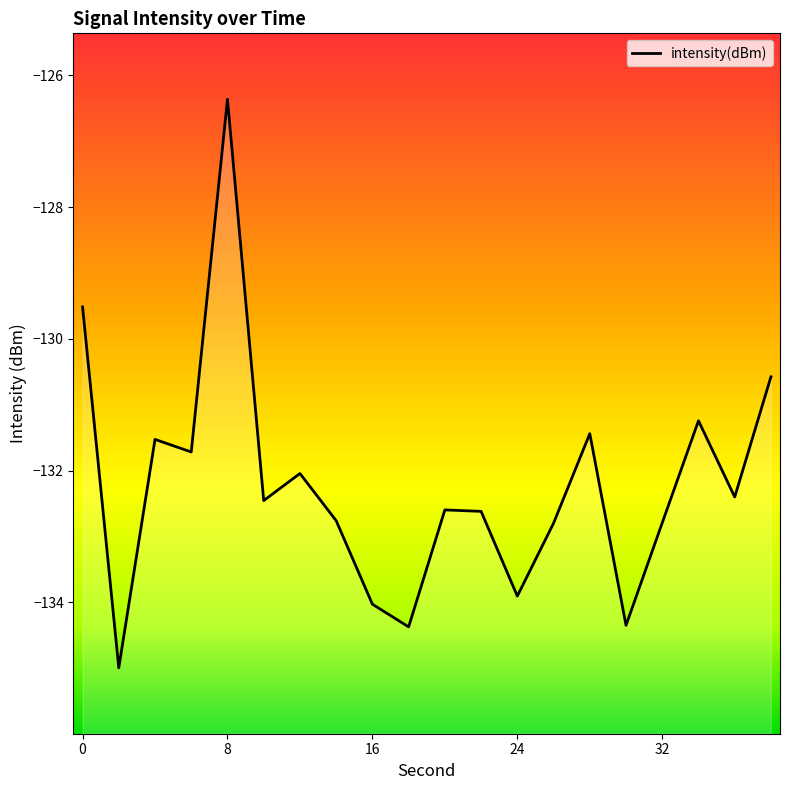

Is it true that the value at 34 is -33.6?

False